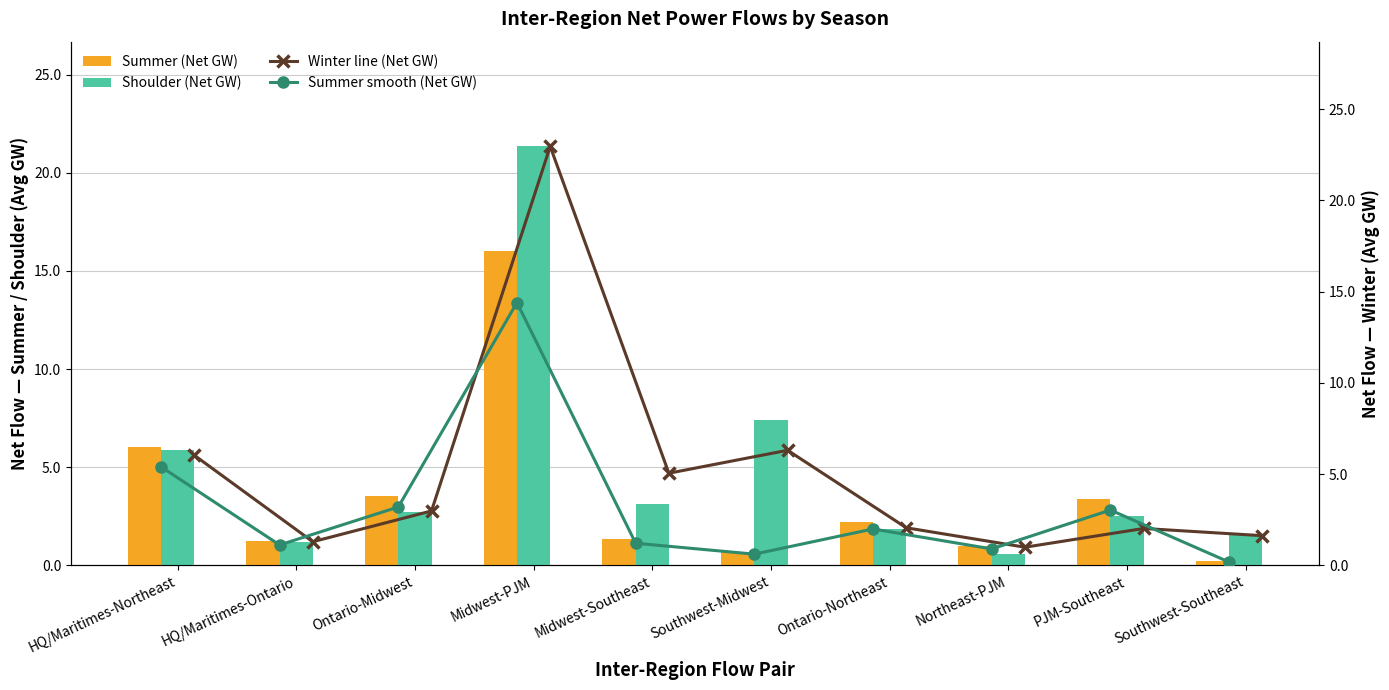

What is the difference between the maximum and second lowest values in the Summer (Net GW) series?

15.3